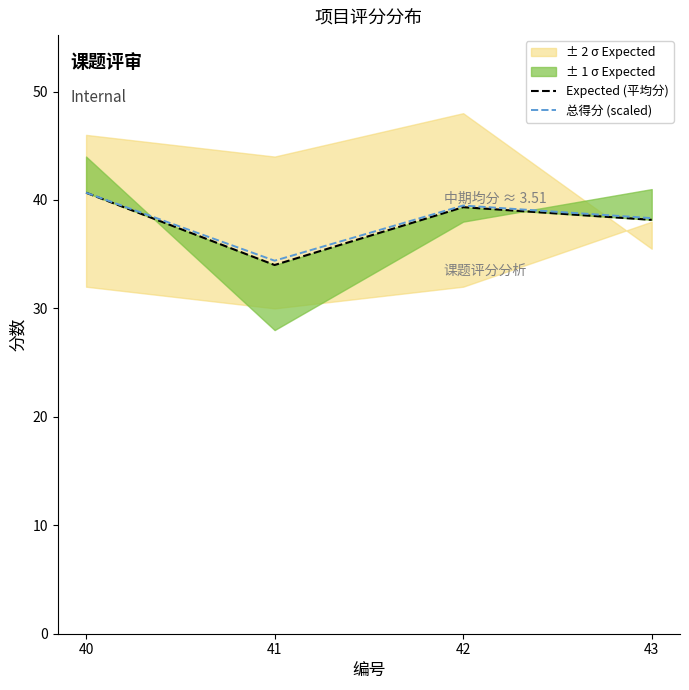

Is it true that Expected (平均分) equals 13.5 at 41?

False